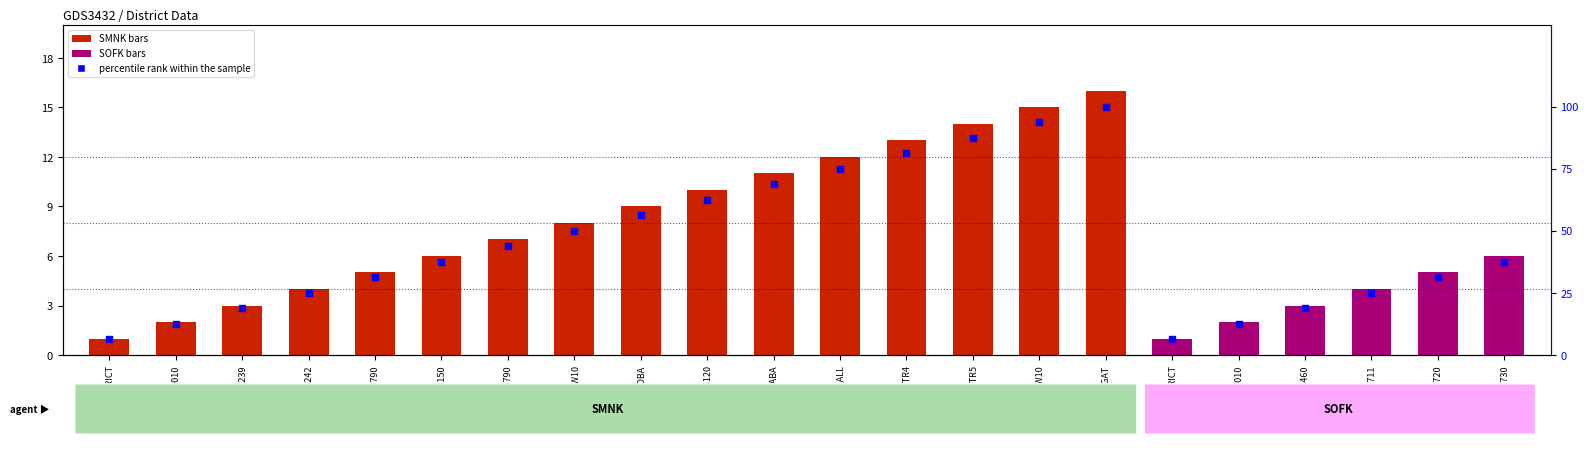

Which has a higher value, FM113730 or DISTRICT?

FM113730